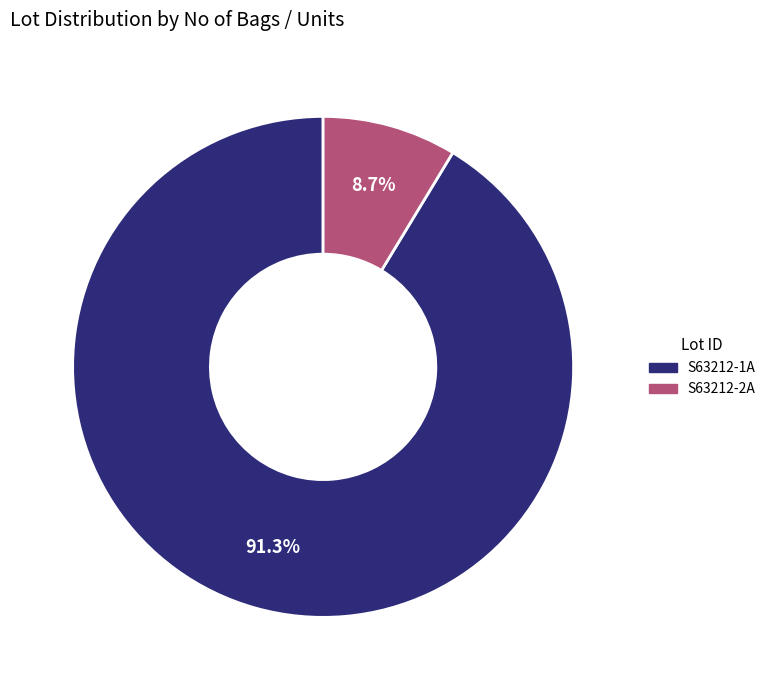

To the nearest percent, what percentage of the pie is S63212-1A?

91%